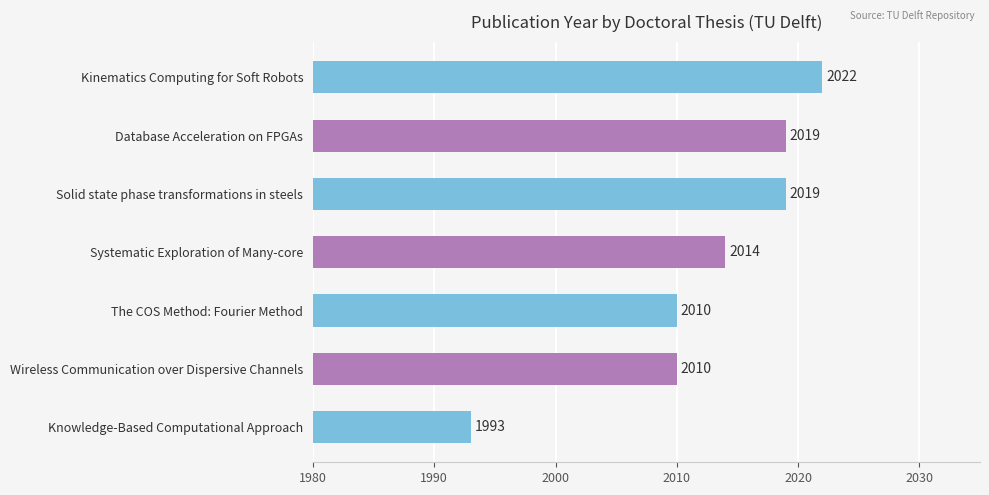

What is the smallest value displayed?

1993